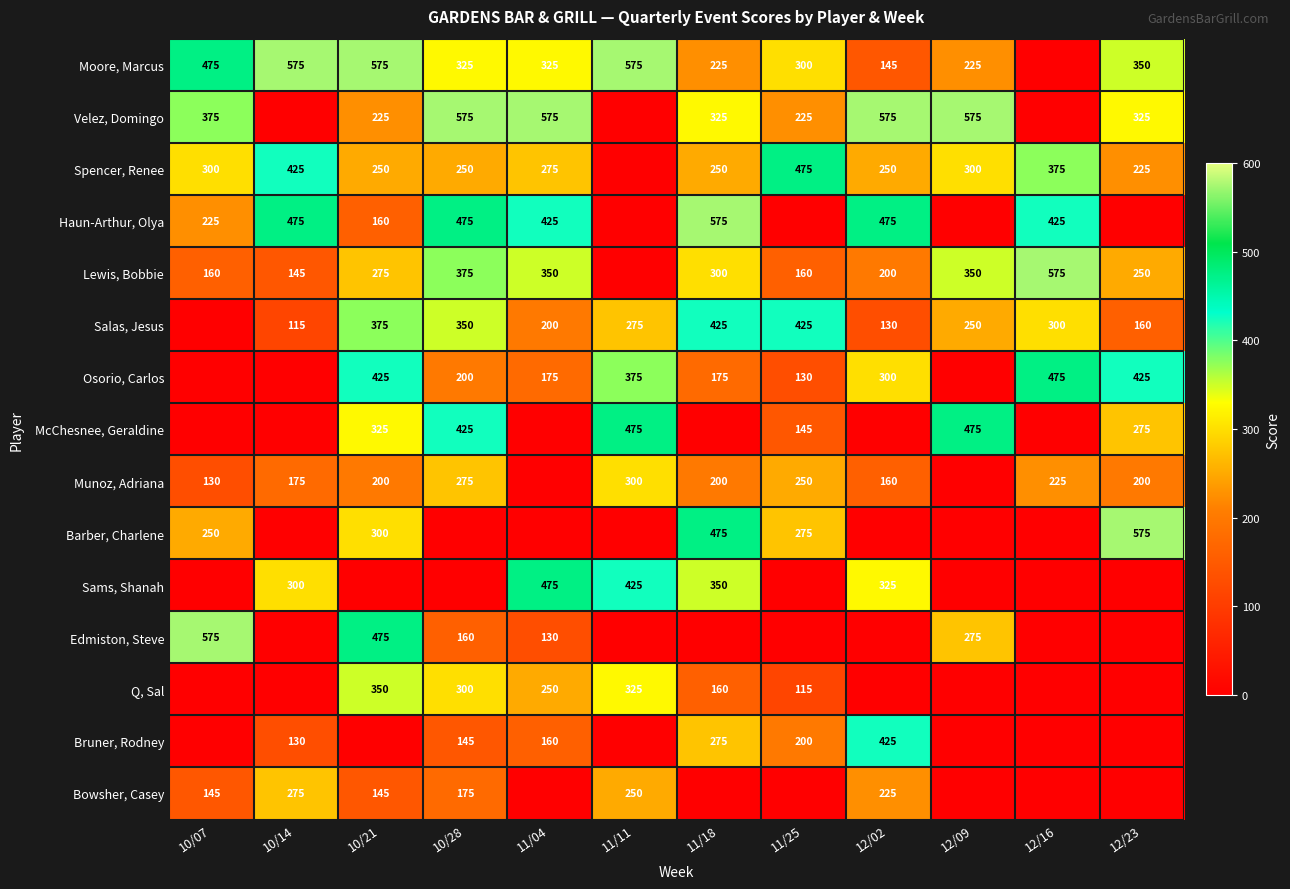

Is the value of Spencer, Renee at 10/14 greater than the value of Velez, Domingo at 10/28?

No